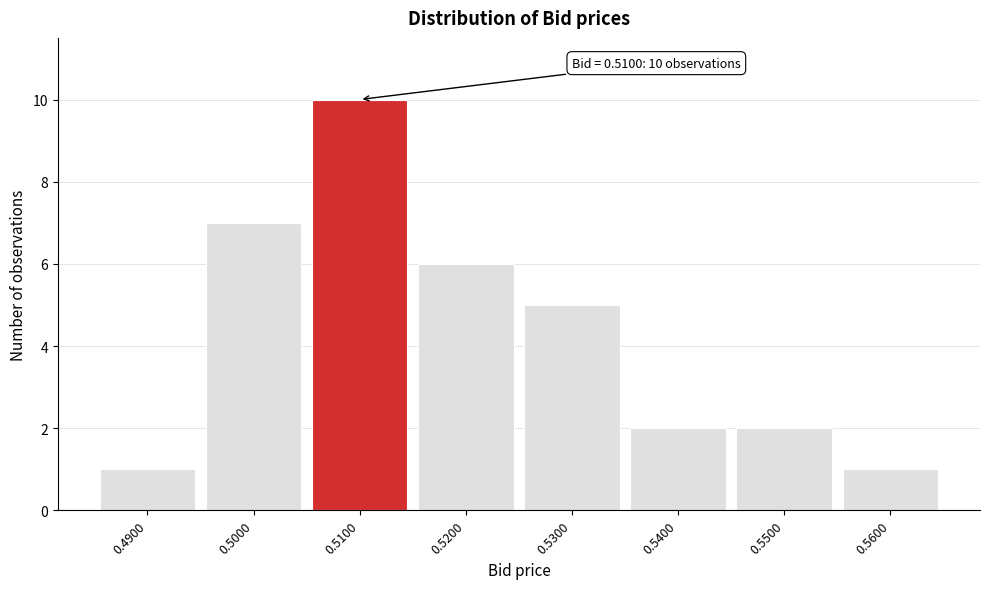

Which range on the x-axis has the tallest bar?

0.505 to 0.515